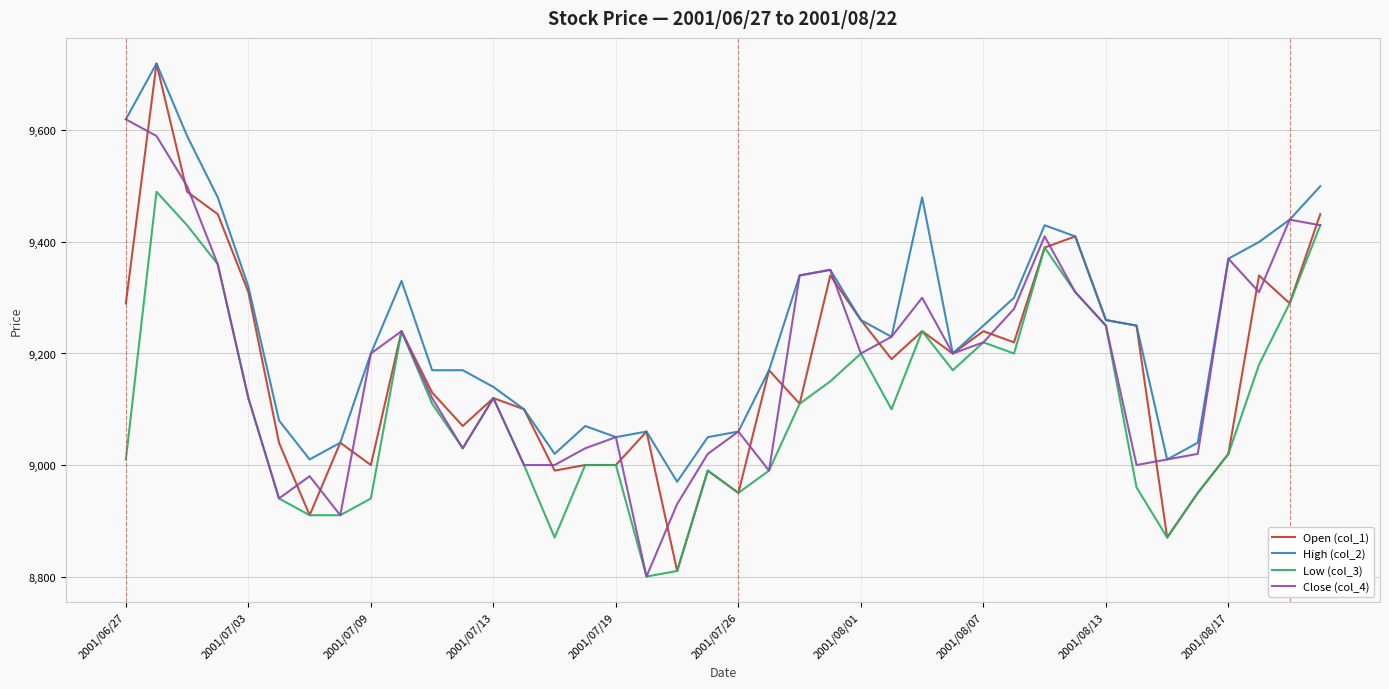

Which series has the widest spread of values?

Open (col_1)